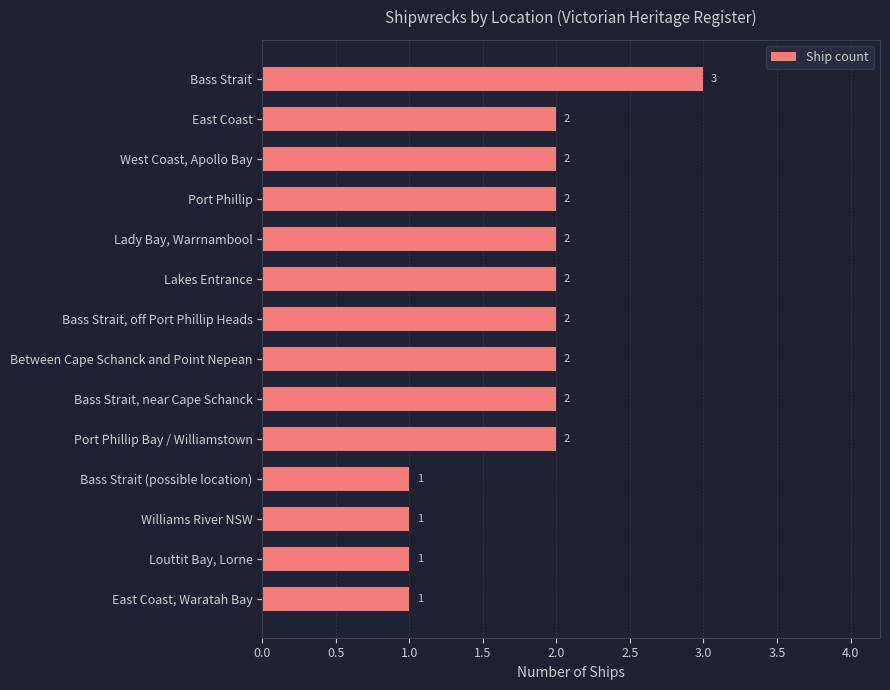

How many data points are less than 2?

4